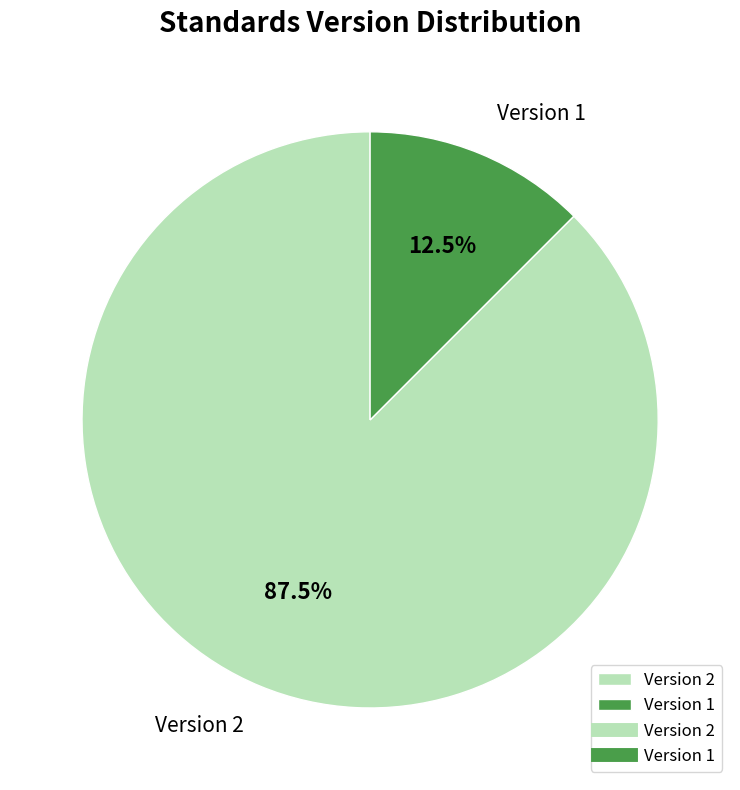

What percentage do Version 1 and Version 2 together represent?

100.0%